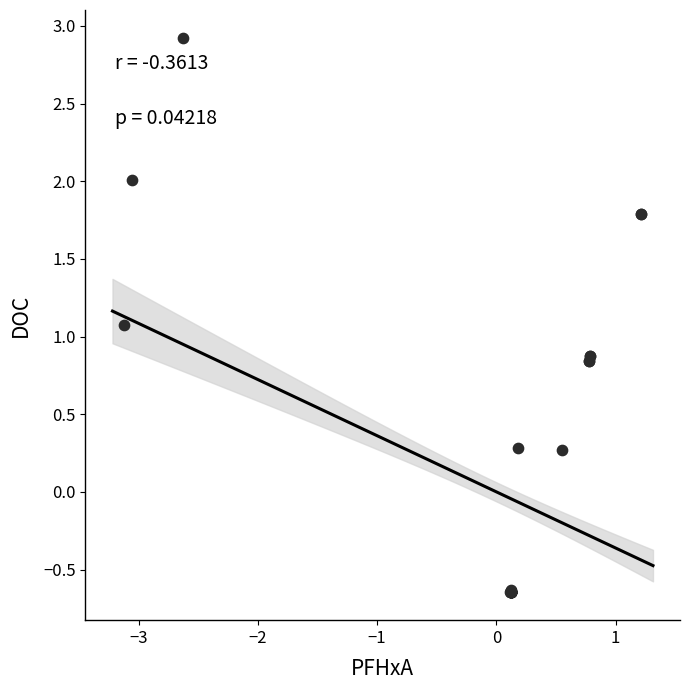

What Y value in the scatter plot is closest to 1?

1.1